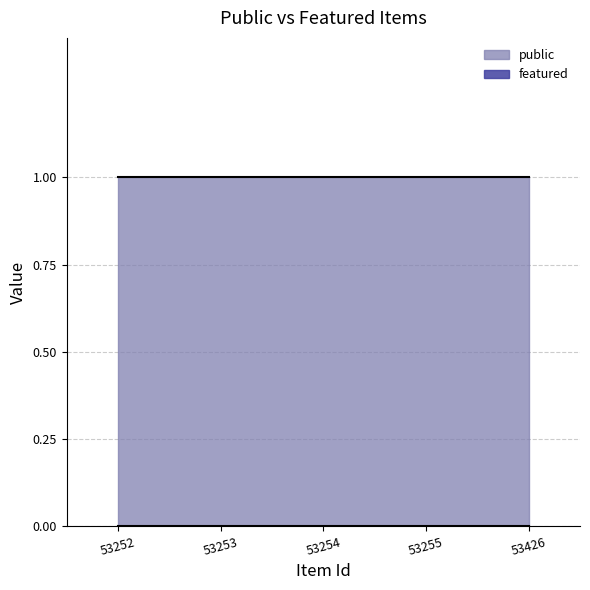

Is the value of public at 53253 greater than the value of featured at 53426?

Yes